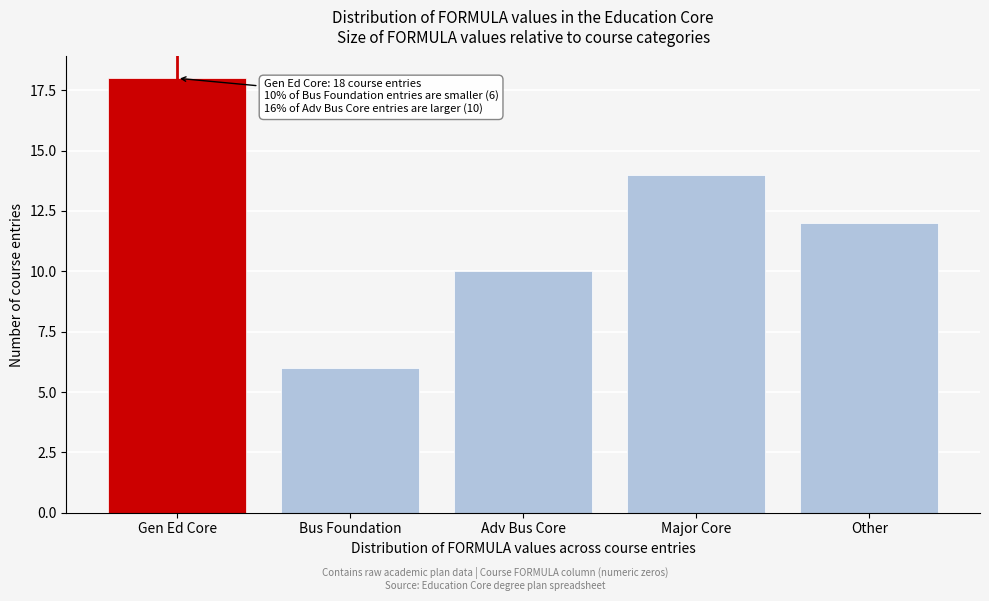

Reading left to right, list all the values displayed in this chart.

Gen Ed Core=18	Bus Foundation=6	Adv Bus Core=10	Major Core=14	Other=12